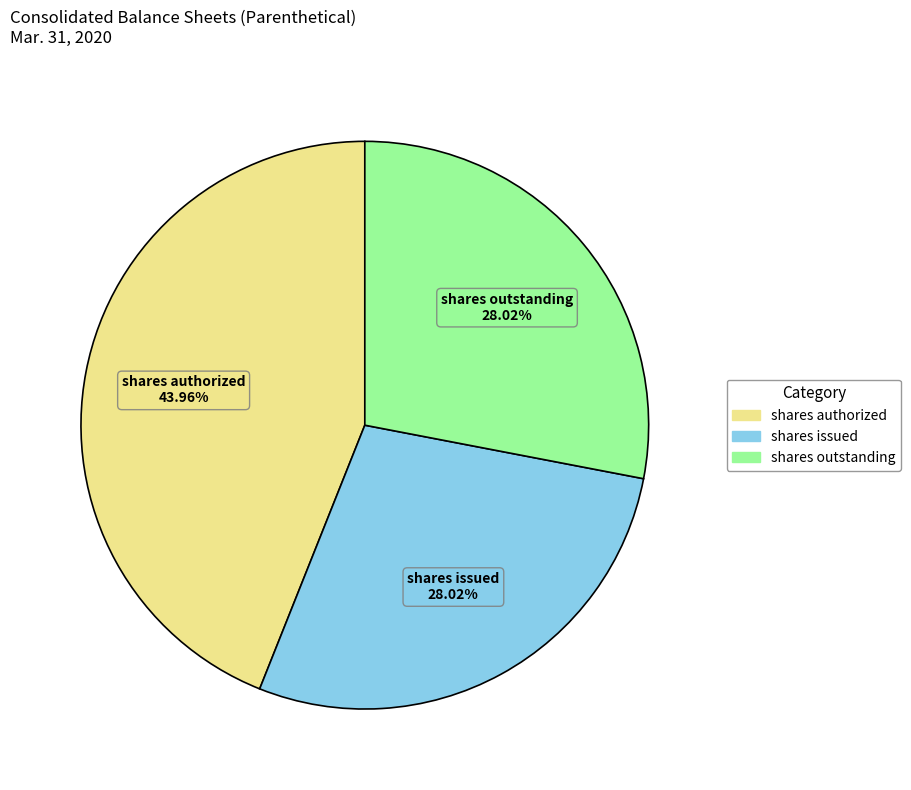

Is there a majority slice in this chart?

No